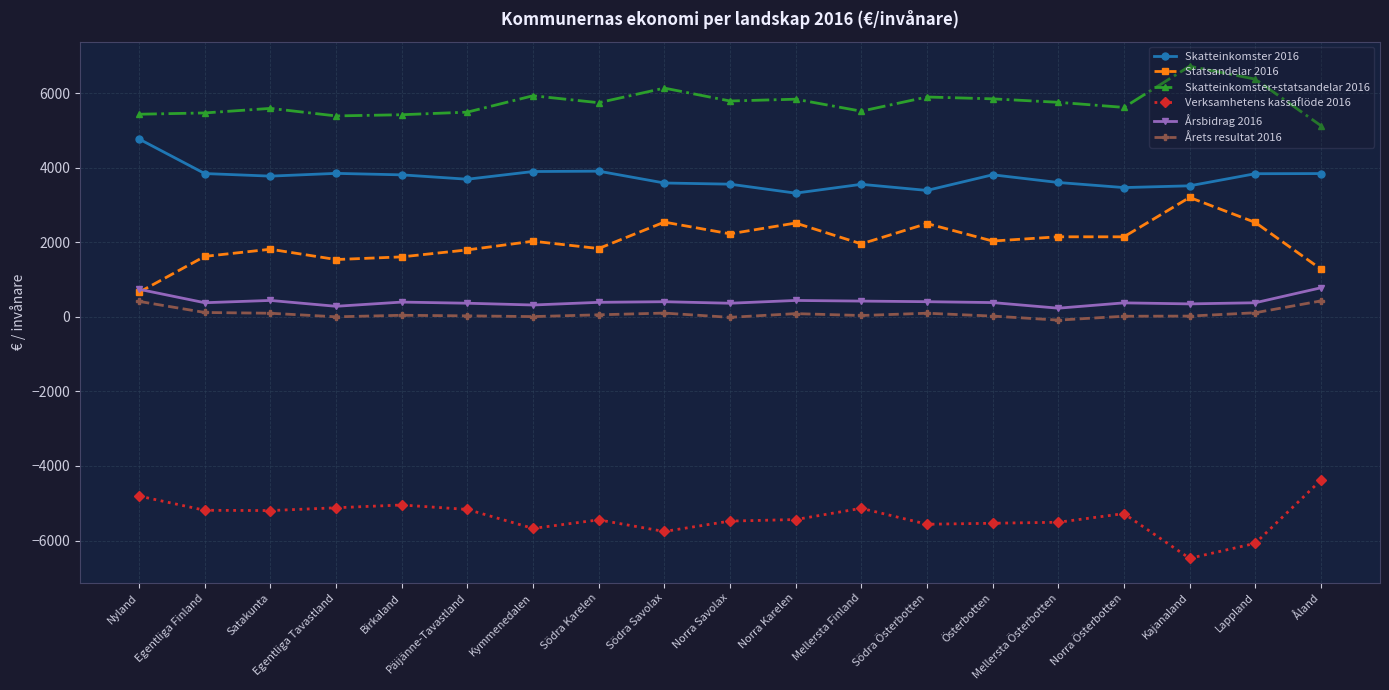

Which category has the lowest value across all series?

Kajanaland